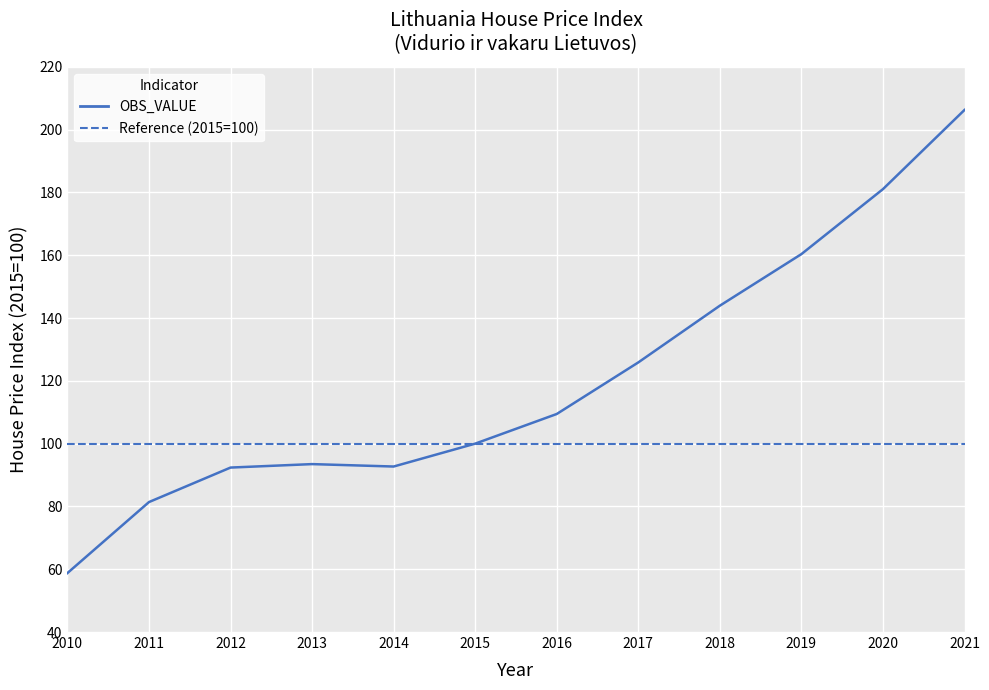

Which has a higher value, 2013 or 2017?

2017